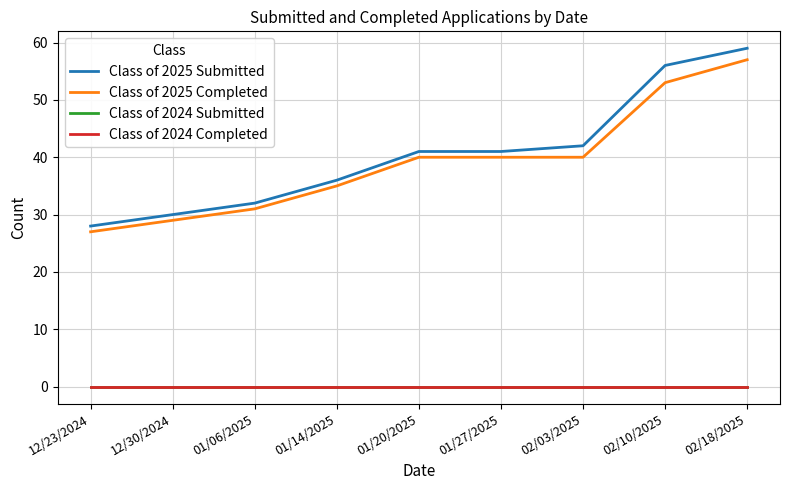

Is this an area chart (filled region under the line)?

No